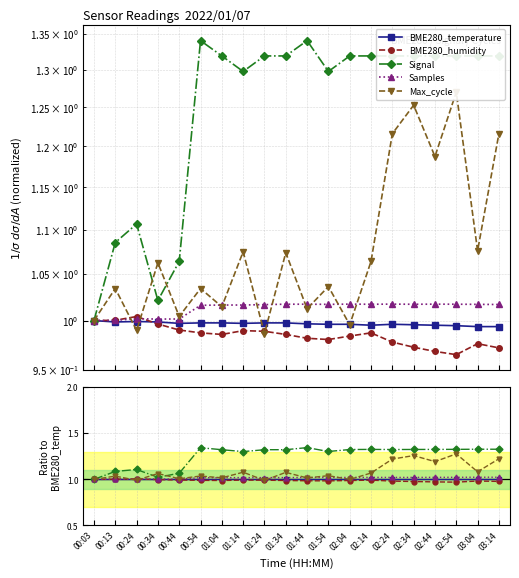

How many series are shown in this chart?

5